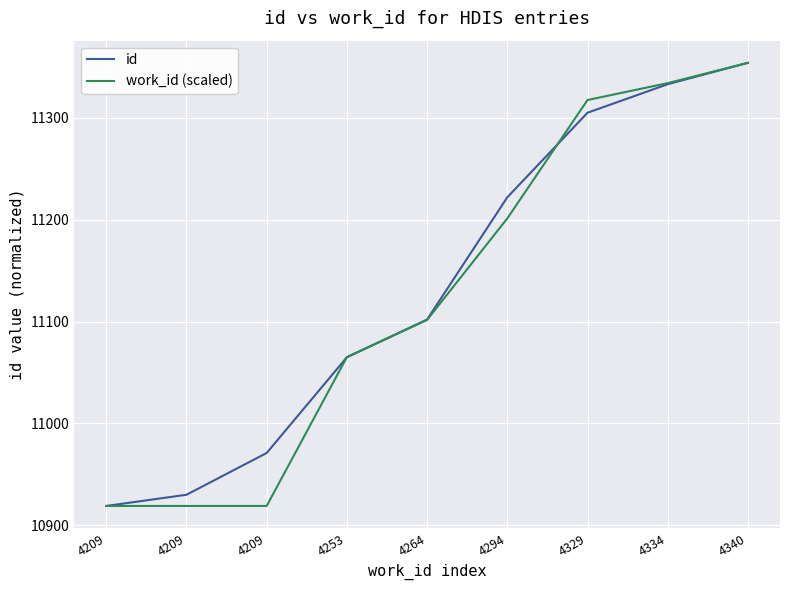

At which label does id reach its peak?

4340